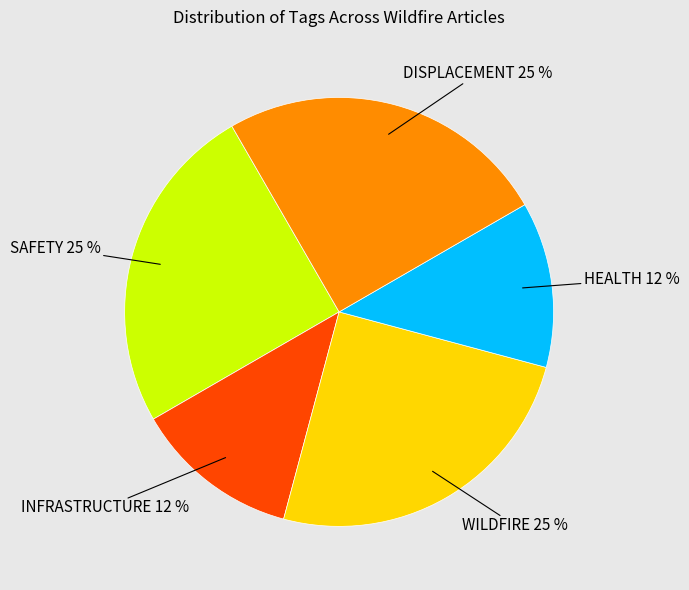

To the nearest percent, what is the difference between the largest and smallest slice percentages?

13%